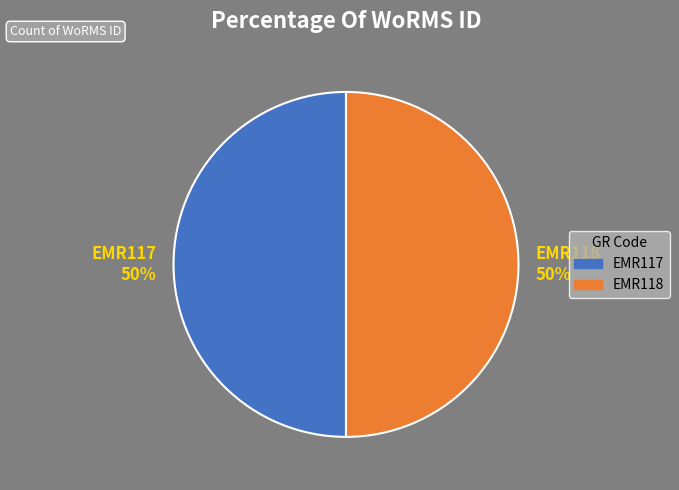

What percentage is the EMR117 slice, to the nearest percent?

50%